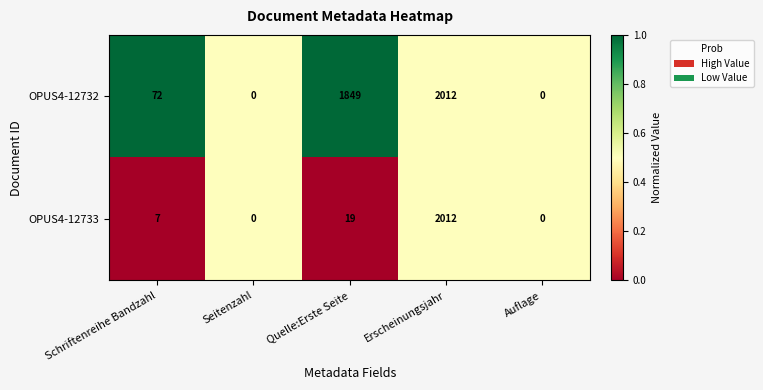

At which category is the sum across all series the highest?

Erscheinungsjahr